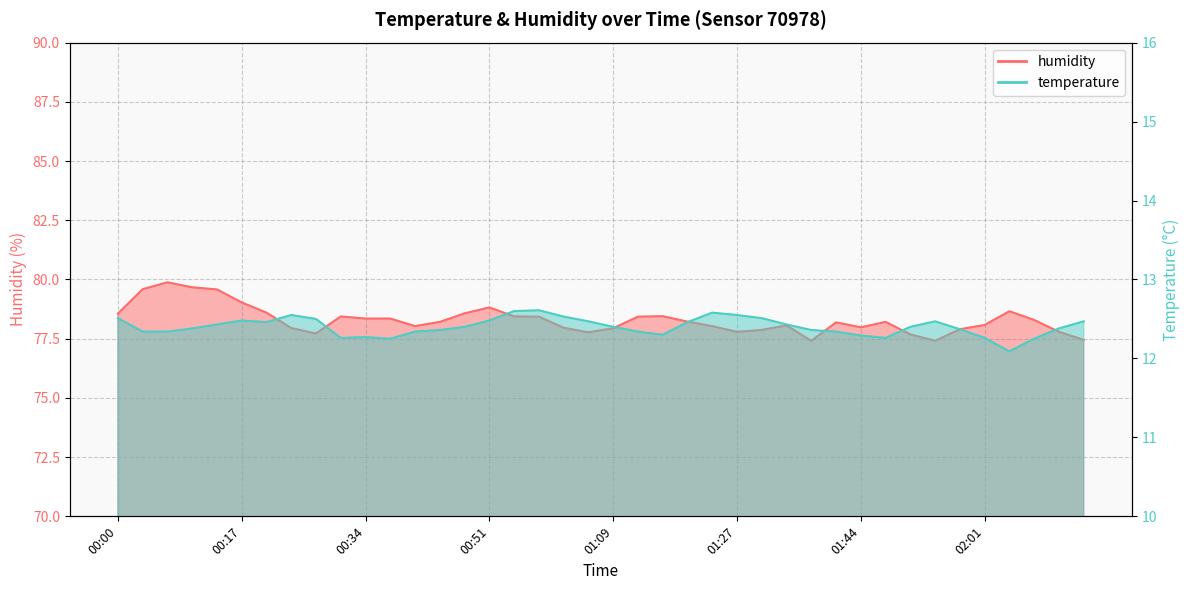

What is the sum of the humidity values at 00:04 and 01:19?

157.8